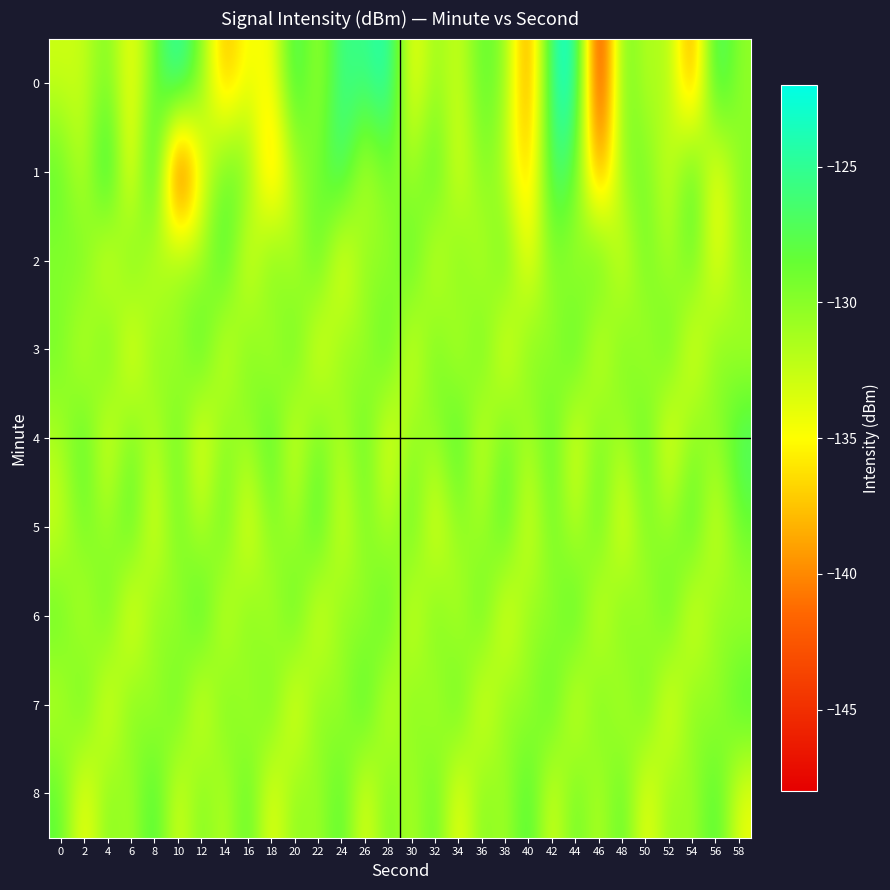

List the series in order of their peak value, lowest first.

3, 5, 8, 2, 7, 4, 6, 1, 0